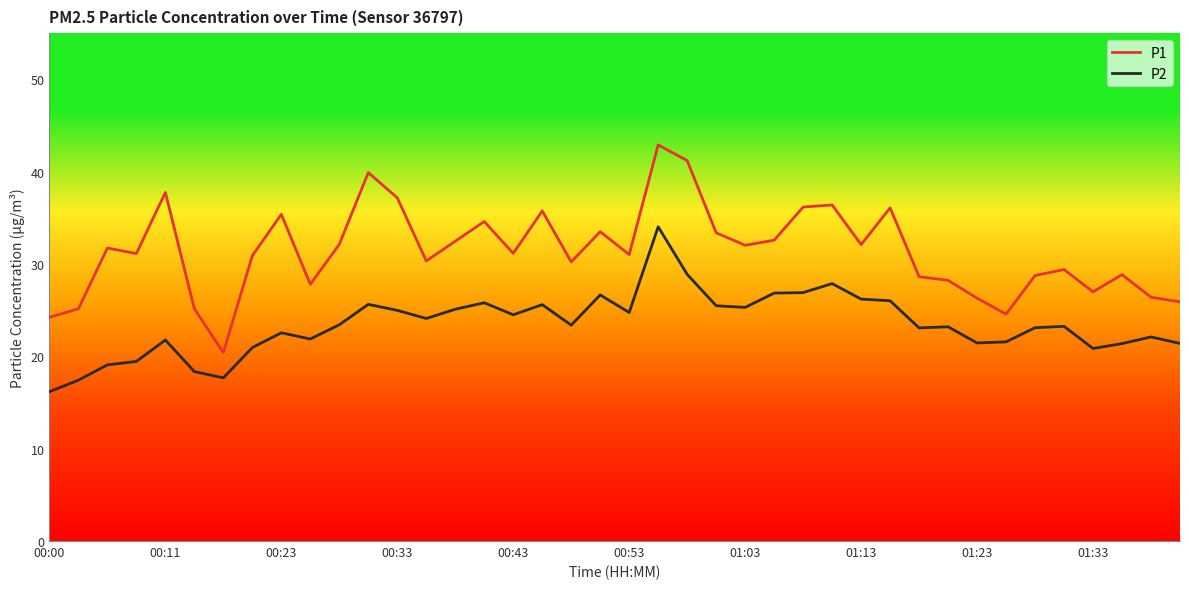

True or false: P1 and P2 cross at least once.

False